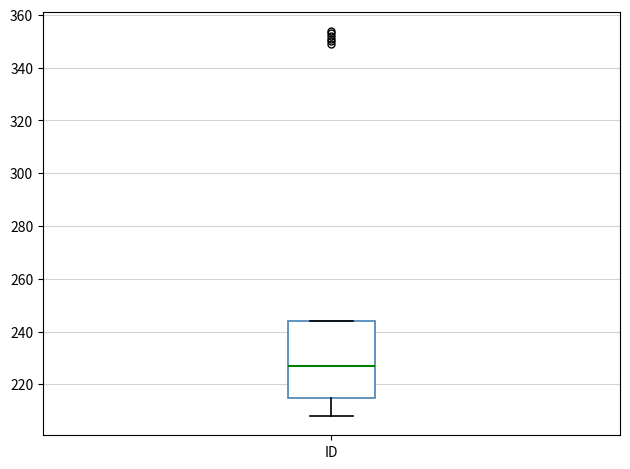

Read this box plot against the y-axis: the position of the median line, the range covered by the box, and the ends of both whiskers. The values are not printed on the chart, so give them approximately, as read against the axis.

median 228, box 216 to 244, whiskers 208 to 244